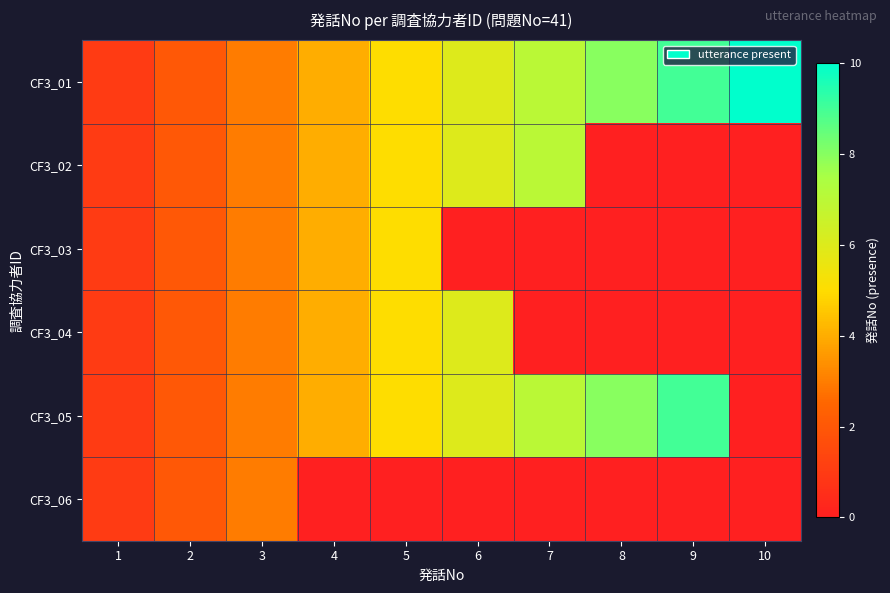

What is the difference between the highest and lowest values at 7?

7